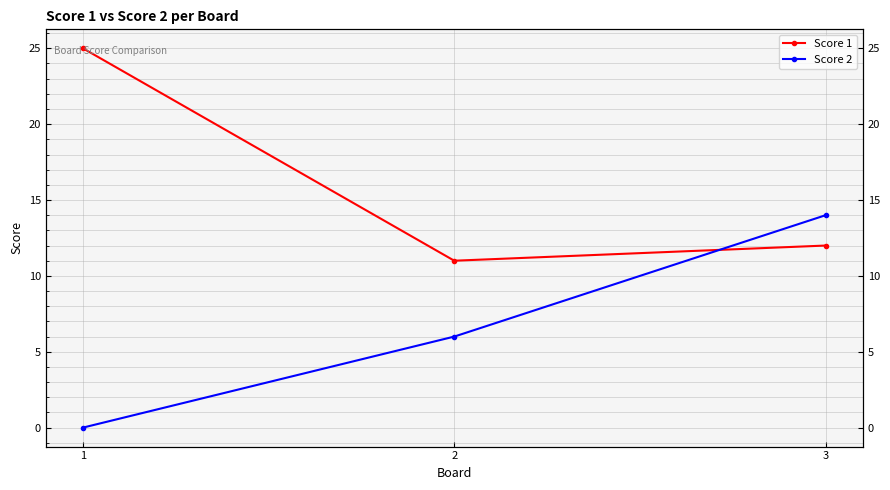

What is the difference between the maximum and minimum values in the Score 1 series?

14